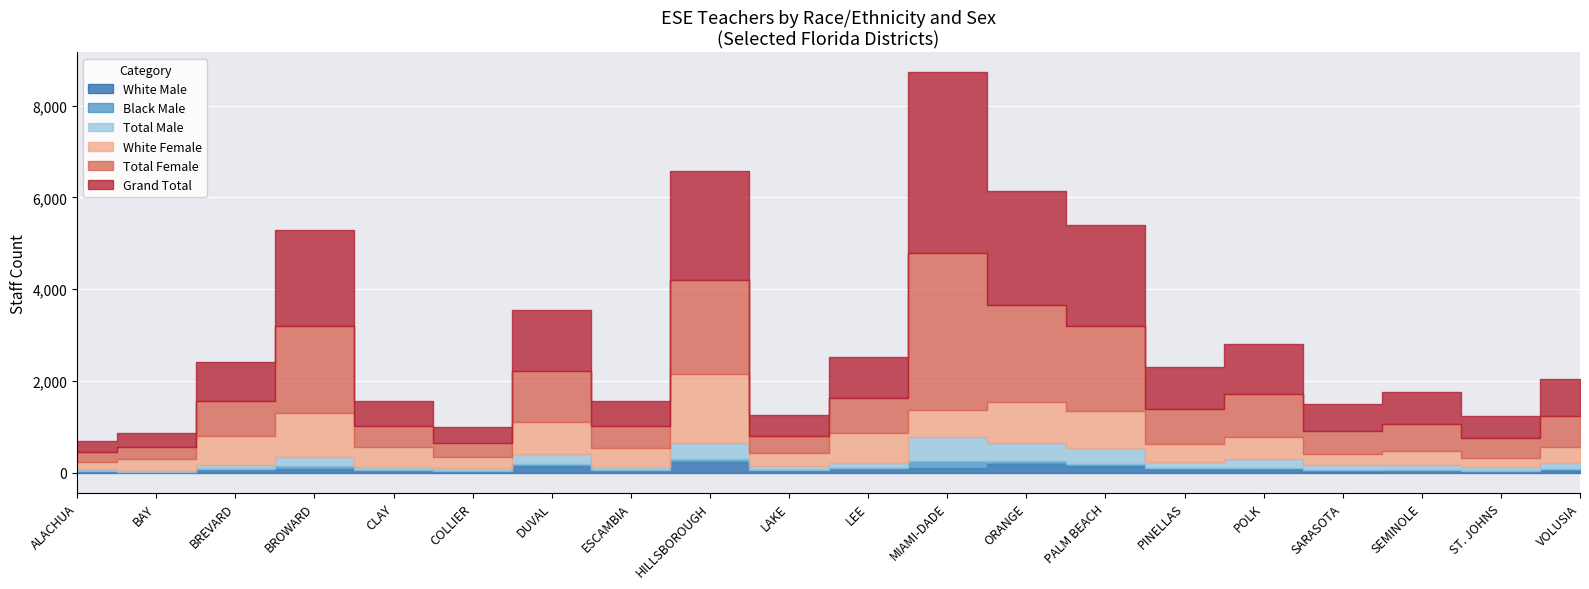

How many data points in White Female are less than 419?

10